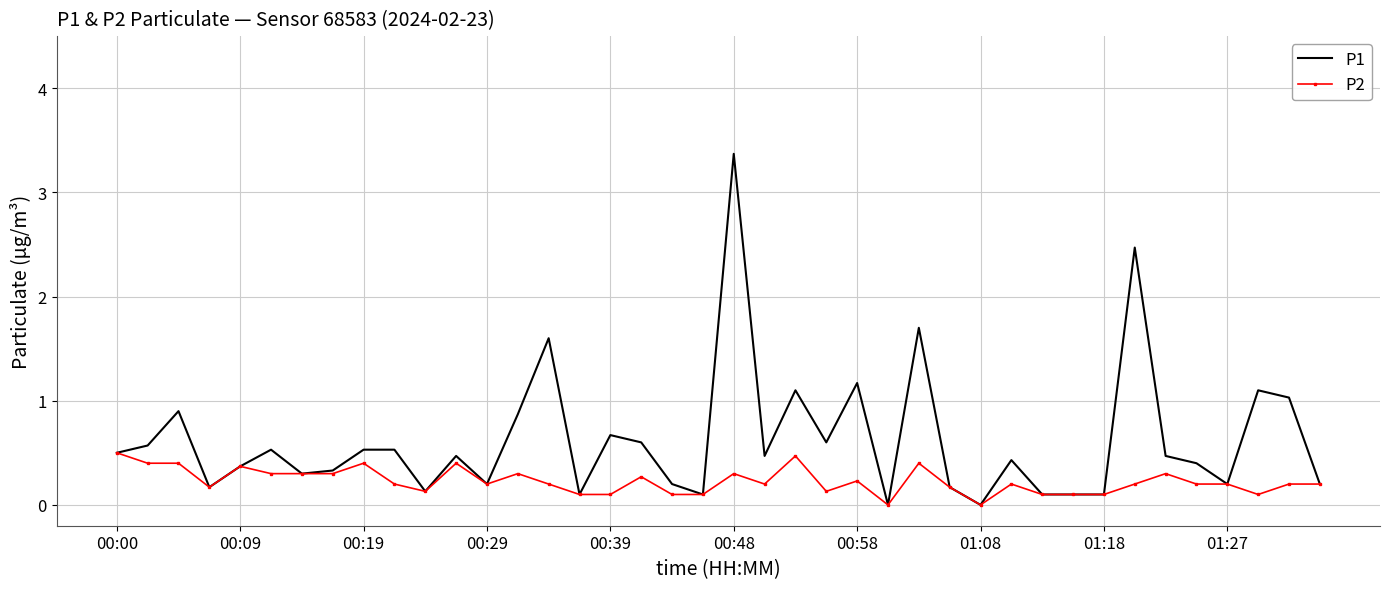

What is the greatest value displayed?

3.4